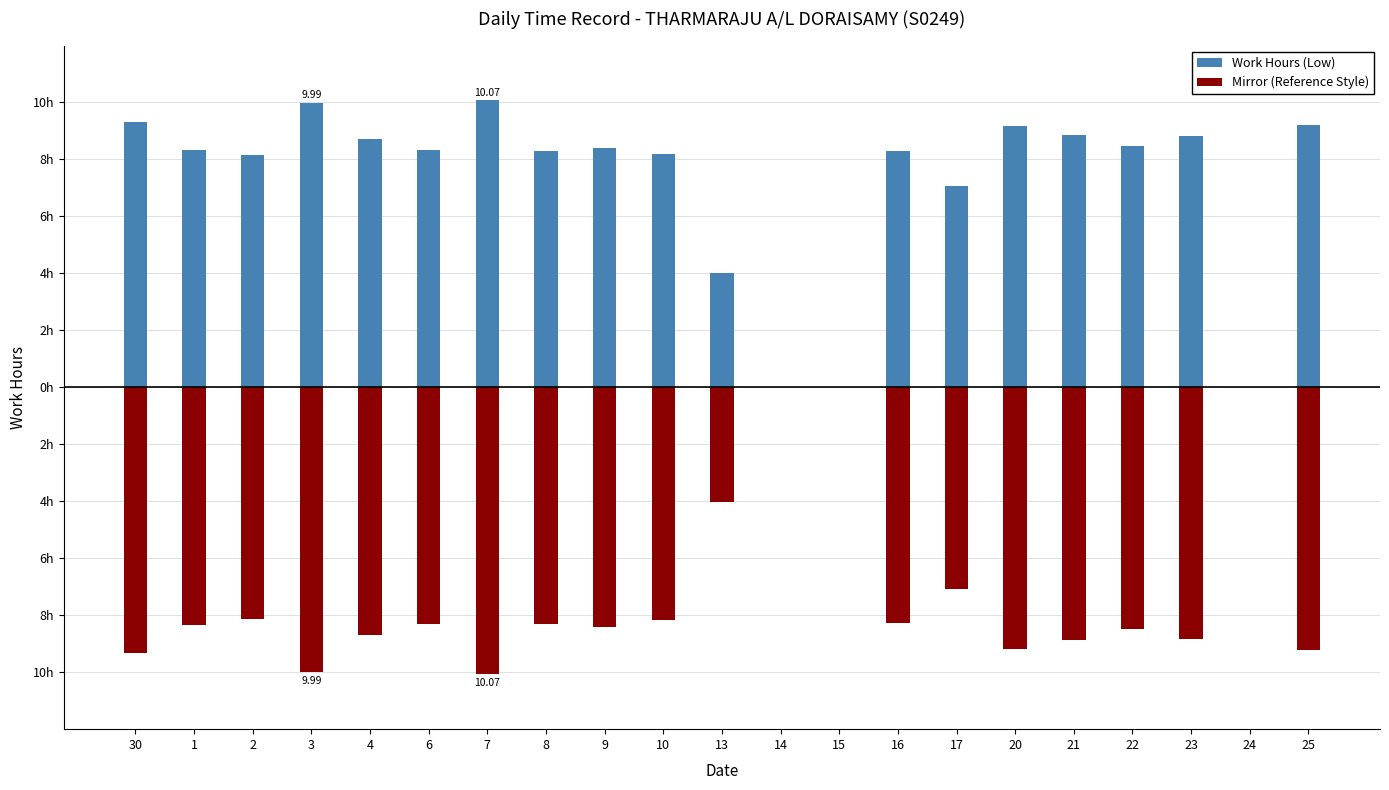

How many data points in Mirror (Reference Style) are less than -8?

16